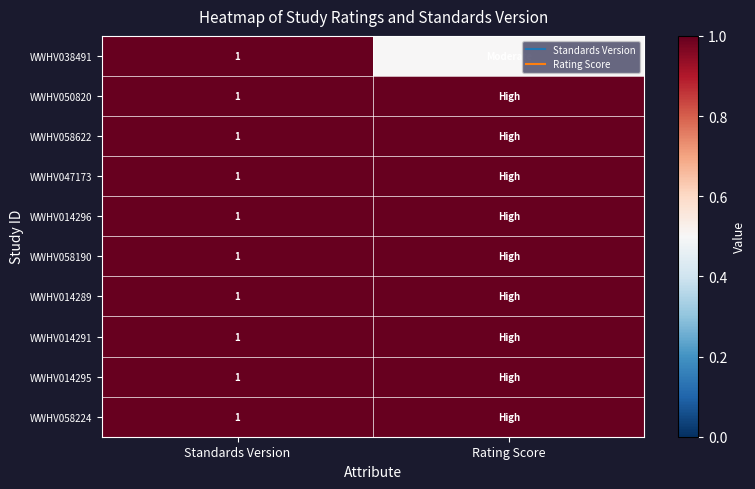

At how many categories does at least one series exceed 0?

2